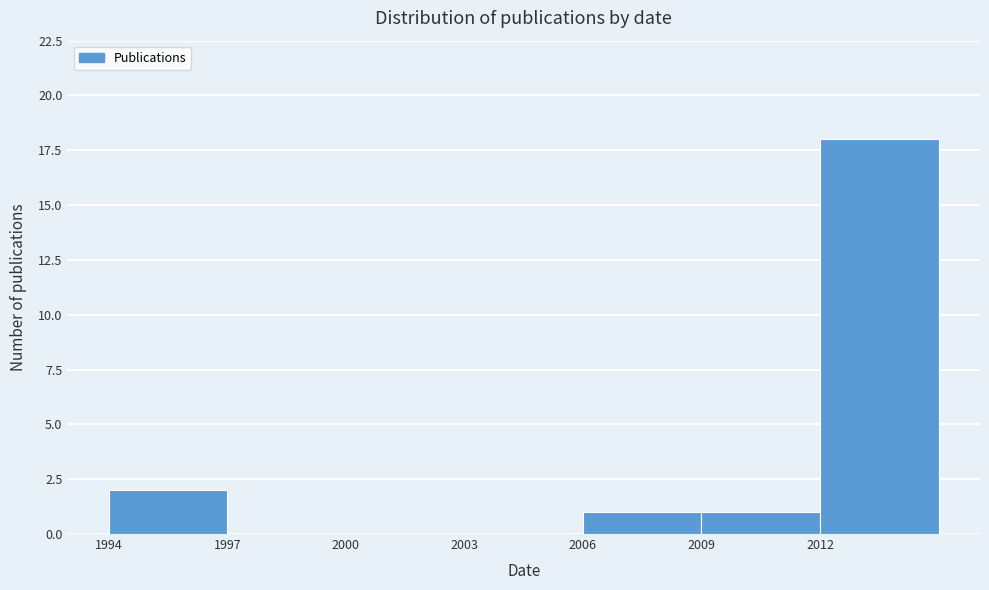

Over which range of the x-axis is the bar tallest?

2012 to 2015